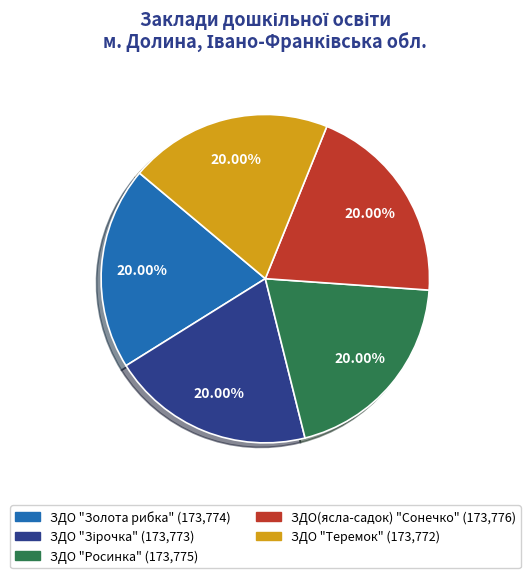

Does any single category account for the majority?

No